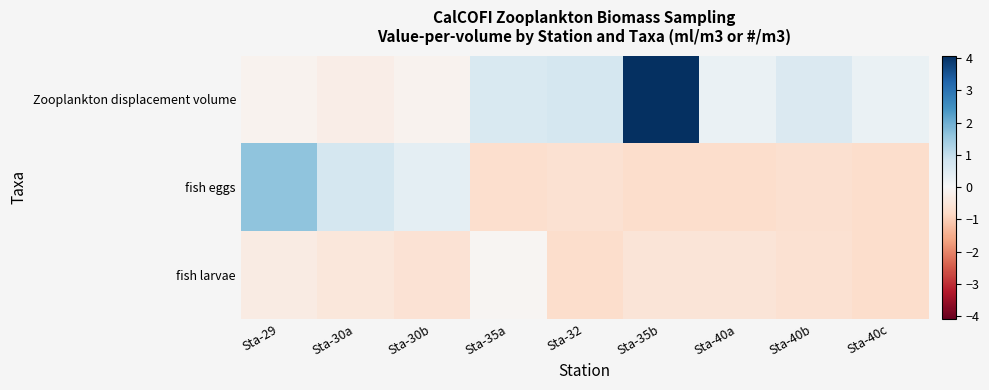

Rank the series at Sta-32 from lowest to highest value.

fish larvae, fish eggs, Zooplankton displacement volume